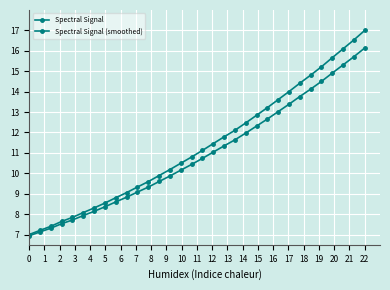

How many data points in Spectral Signal are less than 11?

16